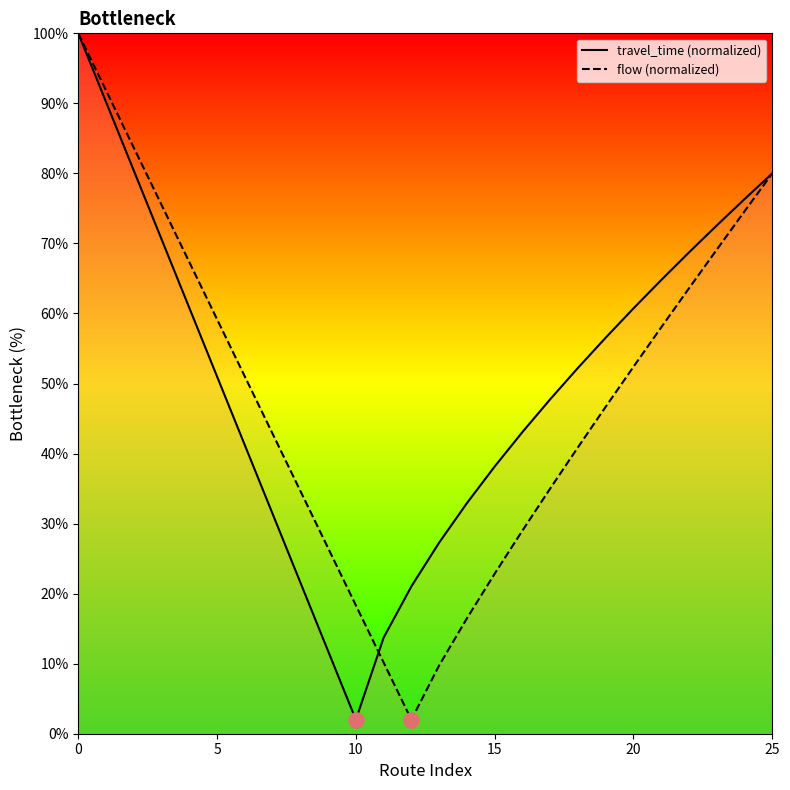

Is the value of flow (normalized) at 15 greater than the value of travel_time (normalized) at 25?

No